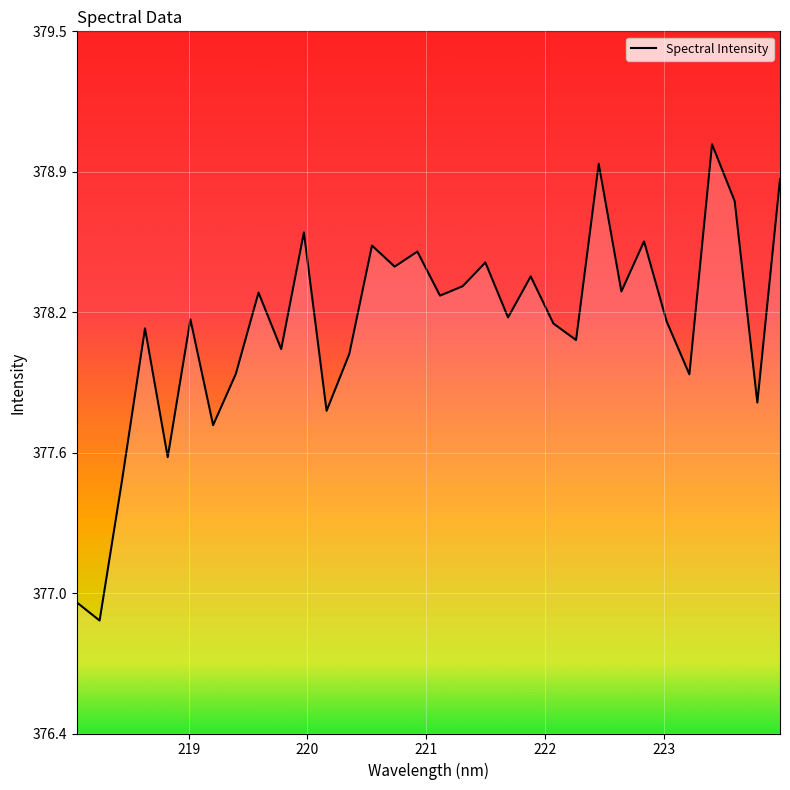

How many values exceed 378?

23